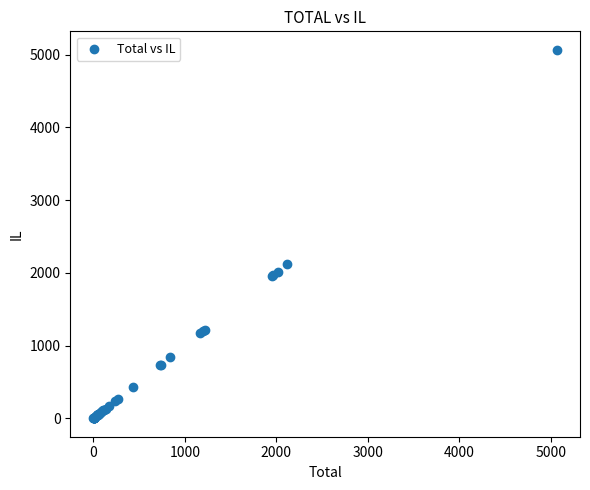

What Y value in the scatter plot is closest to 2534?

2122.2